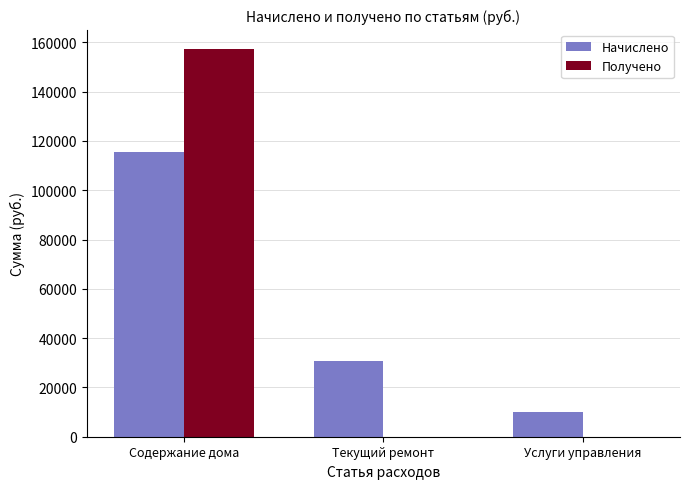

The value of Получено at Текущий ремонт is 0.0. True or false?

True